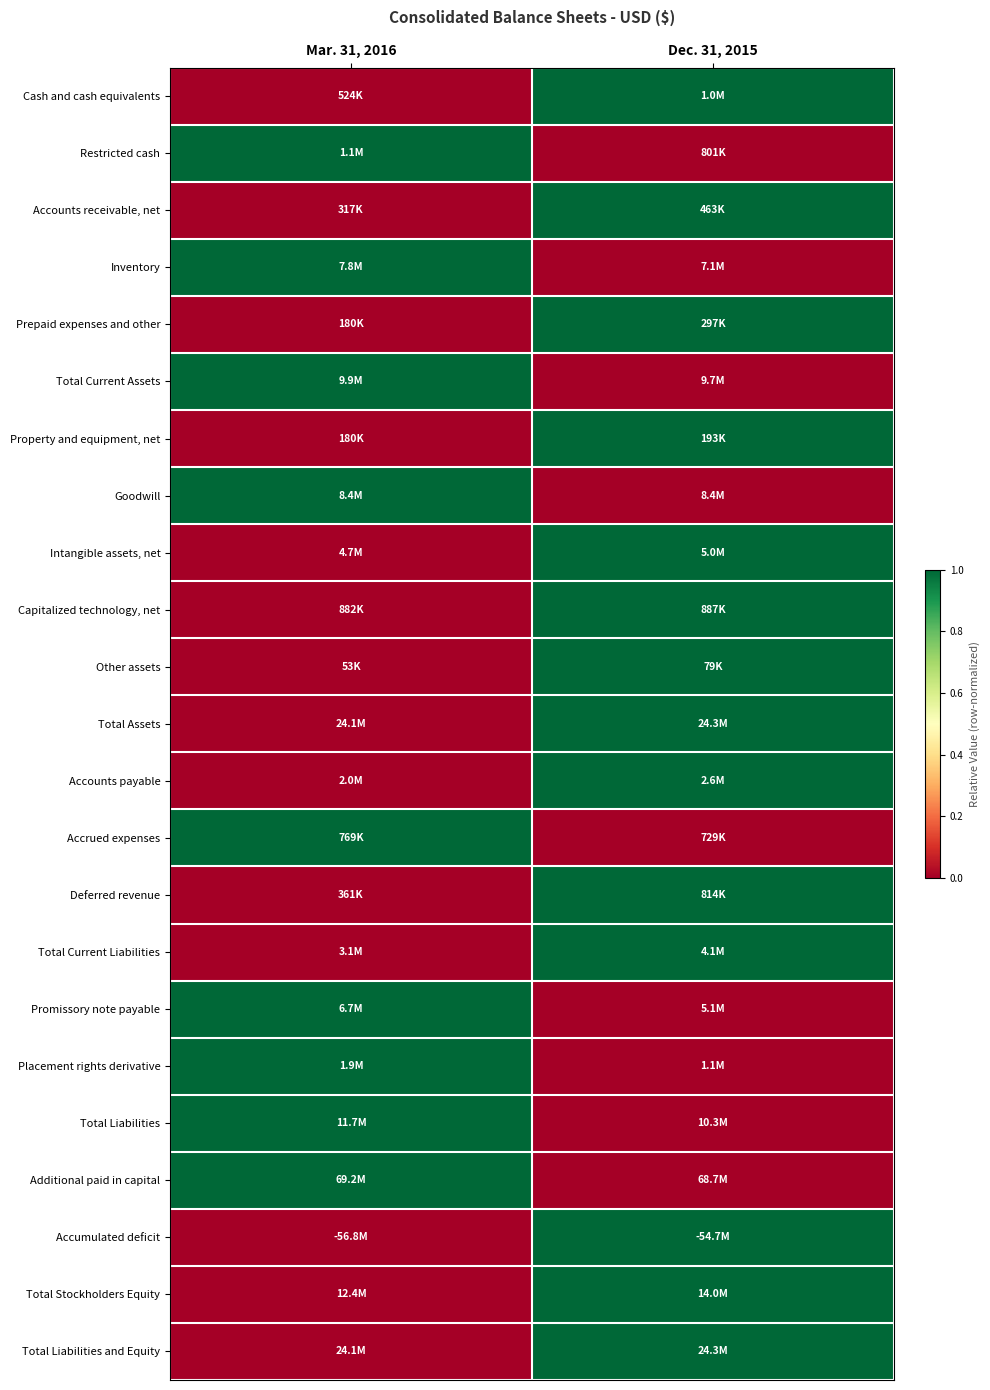

Which has a higher value, Dec. 31, 2015 or Mar. 31, 2016?

Dec. 31, 2015